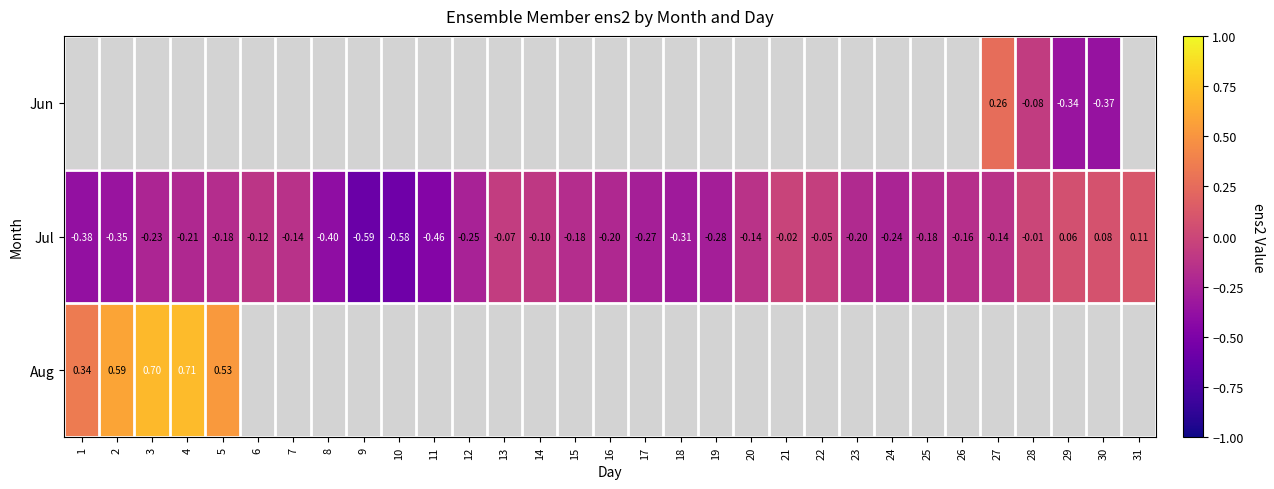

How many values in Jul are above zero?

3